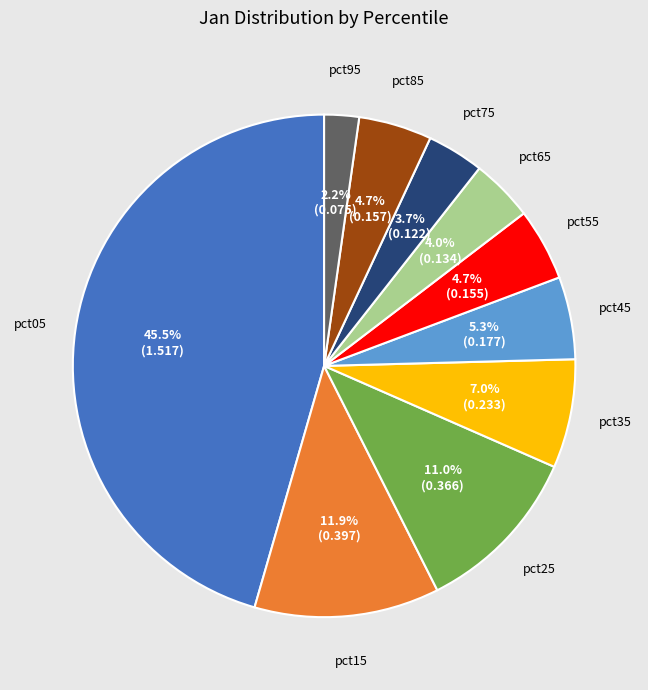

To the nearest percent, what percentage of the pie is pct95?

2%